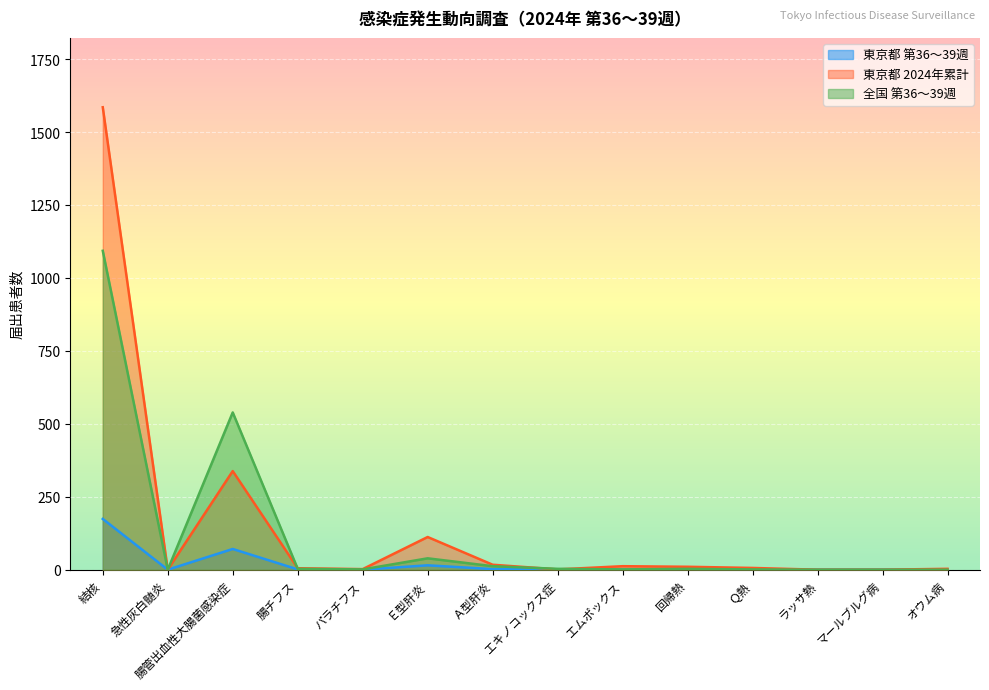

Between 急性灰白髄炎 and ラッサ熱, which series saw the biggest shift?

東京都 第36～39週